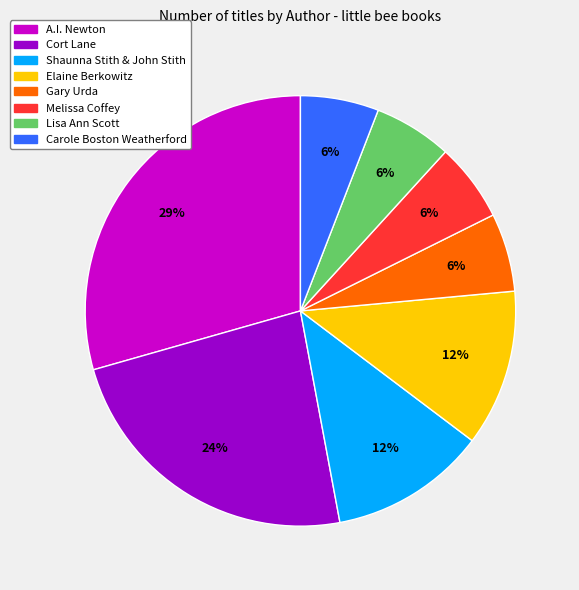

Is it true that Elaine Berkowitz is 6% of the pie?

False